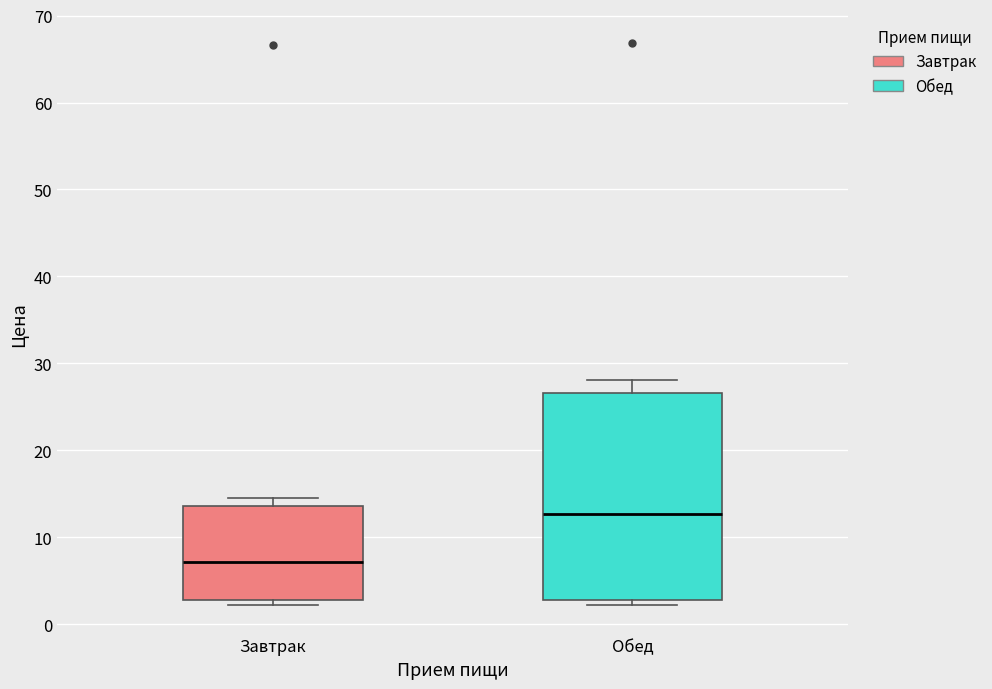

Which box has the highest median line?

Обед